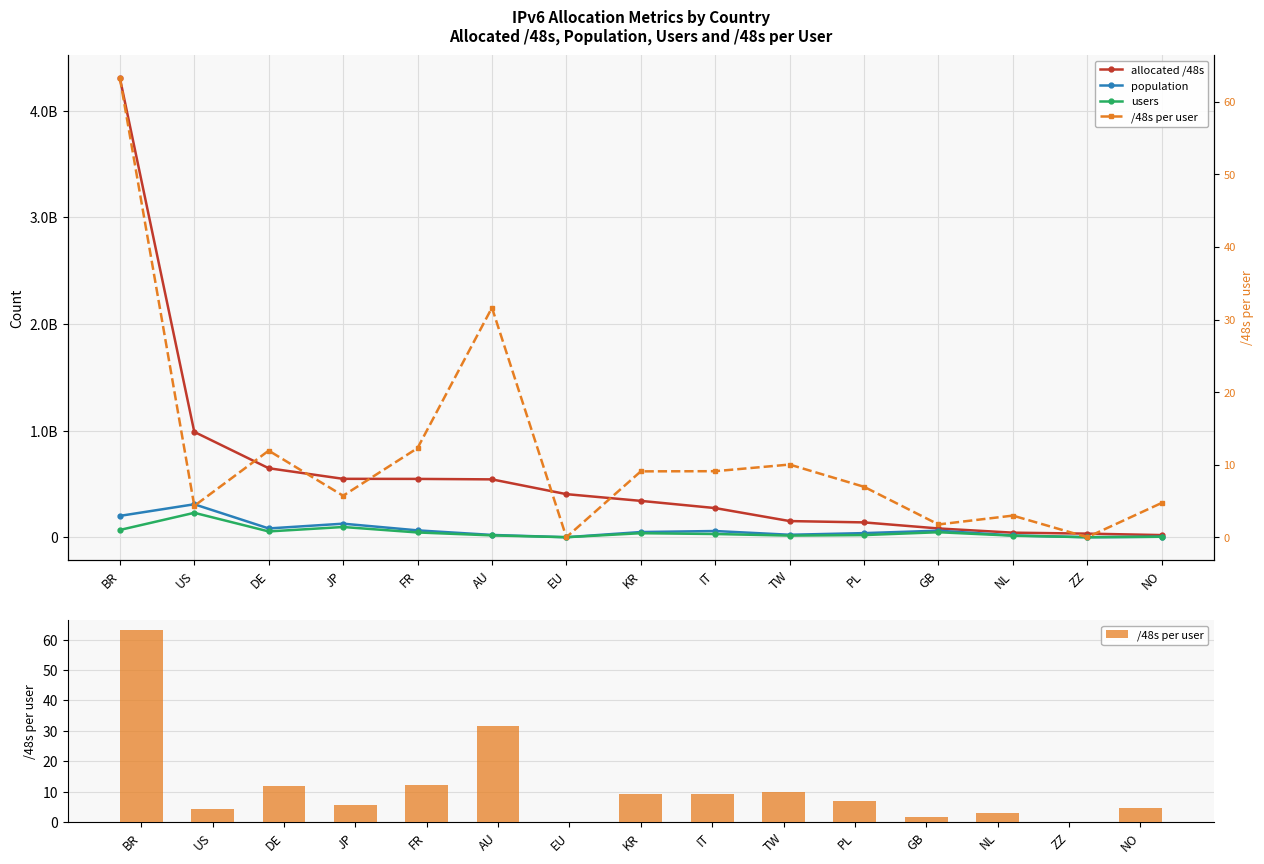

Which series has the largest total across all categories?

allocated /48s